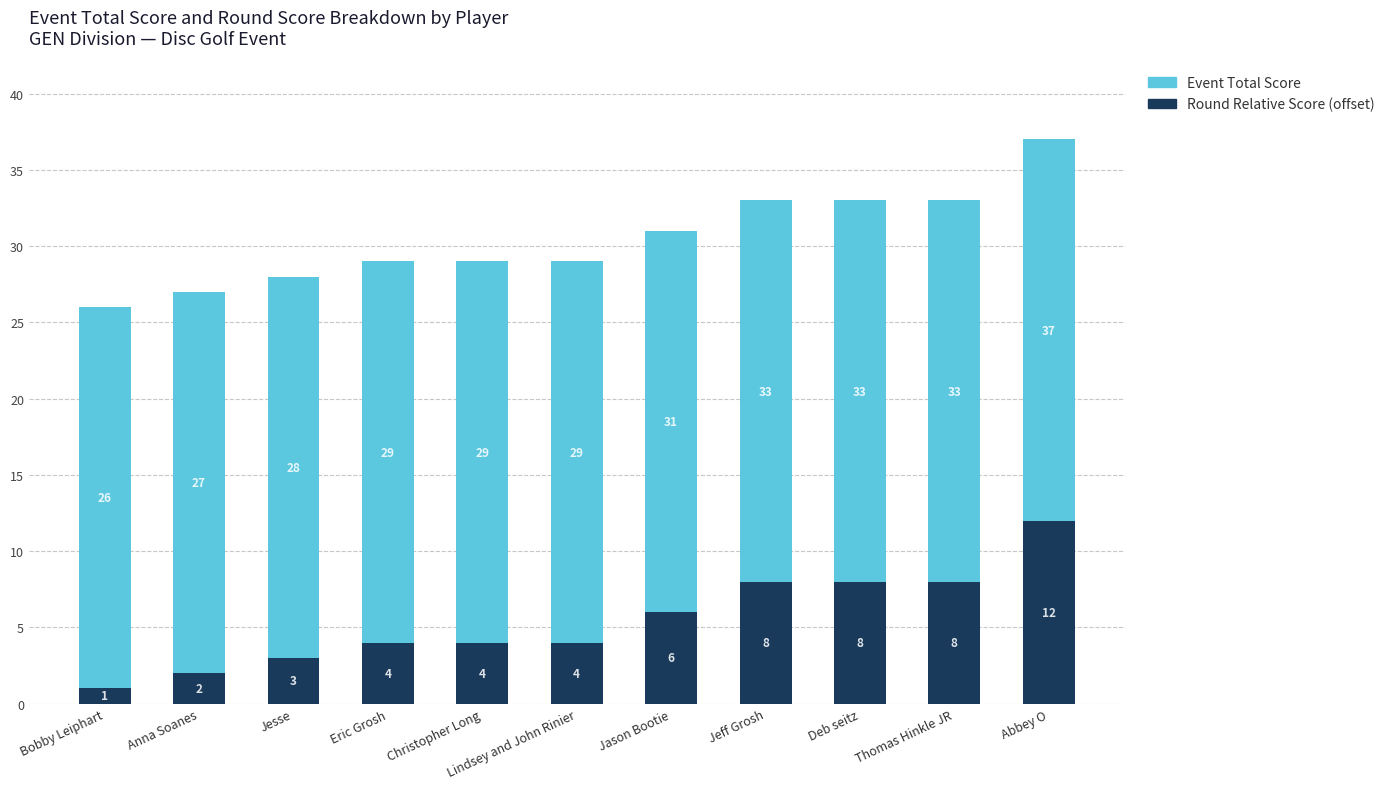

How many bars are there in total?

11